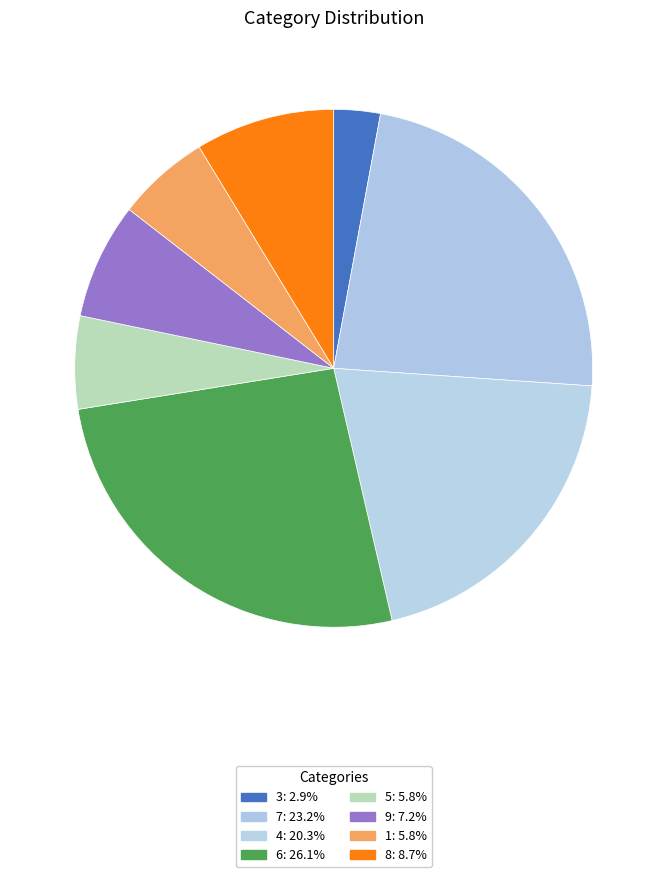

Does any single category account for the majority?

No